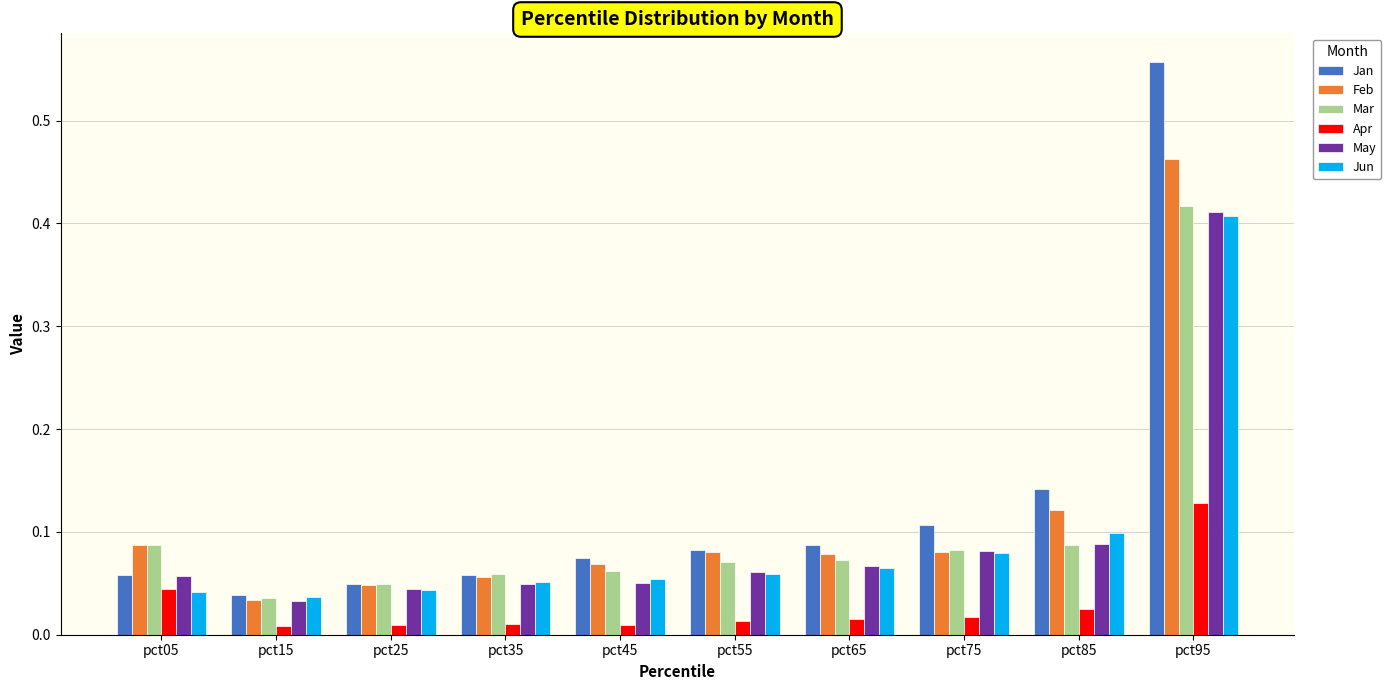

Which series has the largest range (max minus min)?

Jan